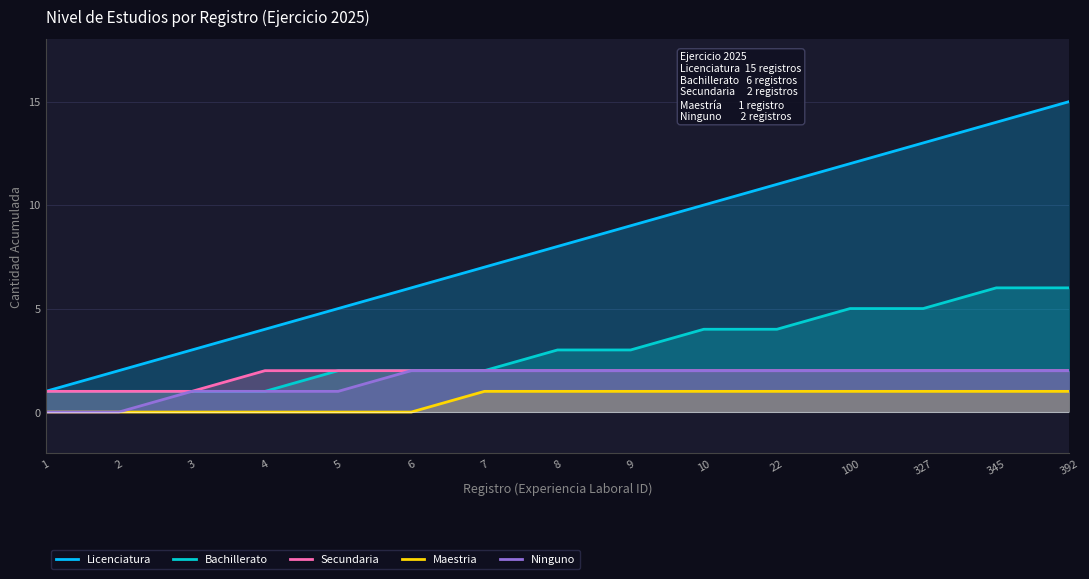

Which series changed the most between 345 and 392?

Licenciatura